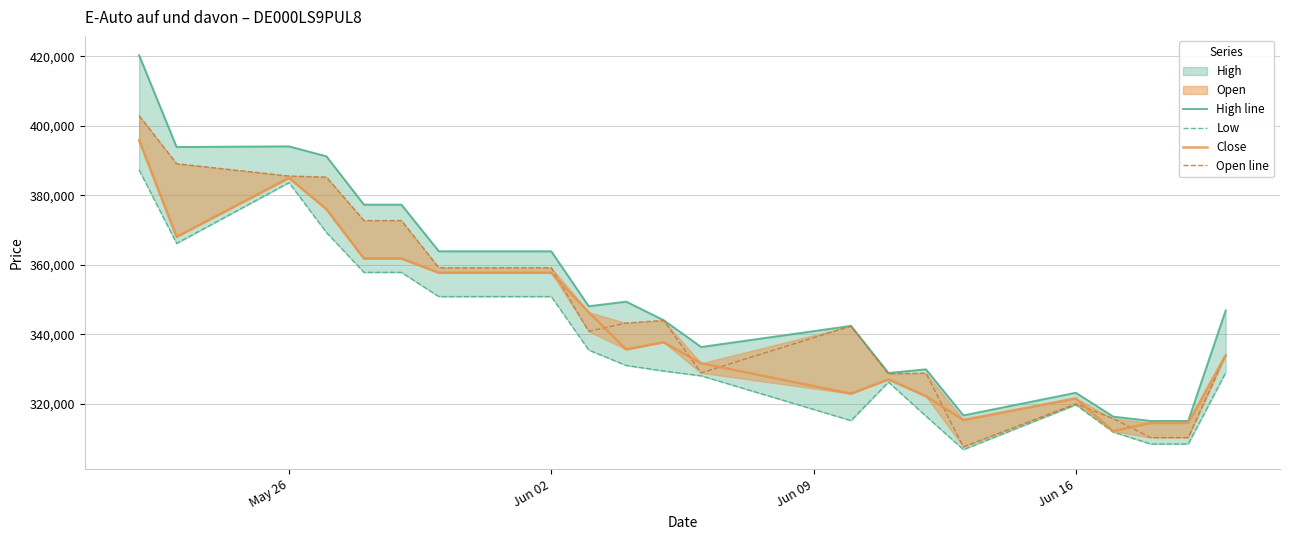

What is the value of the High line point at the 5th from the left?

377317